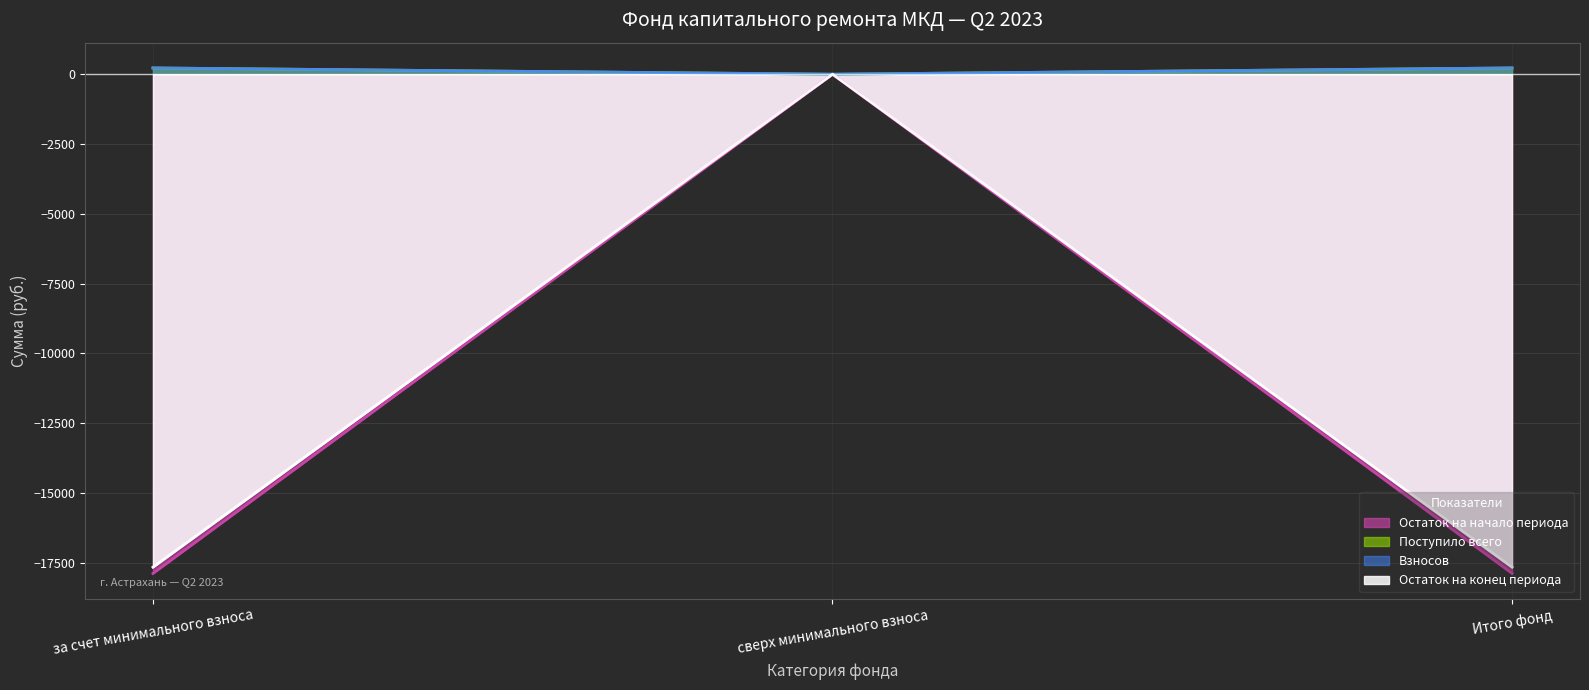

Is it true that Остаток на конец периода equals 131.8 at Итого фонд?

False